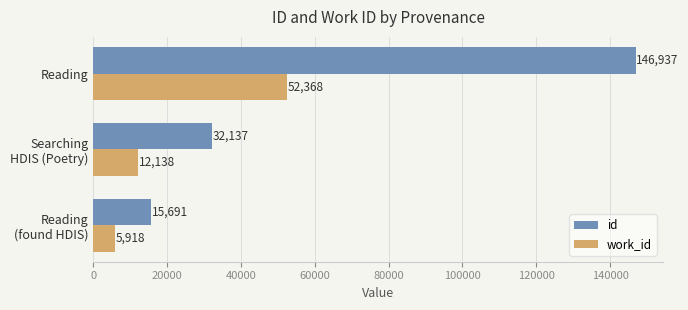

What is the difference between the maximum and minimum values in the id series?

131246